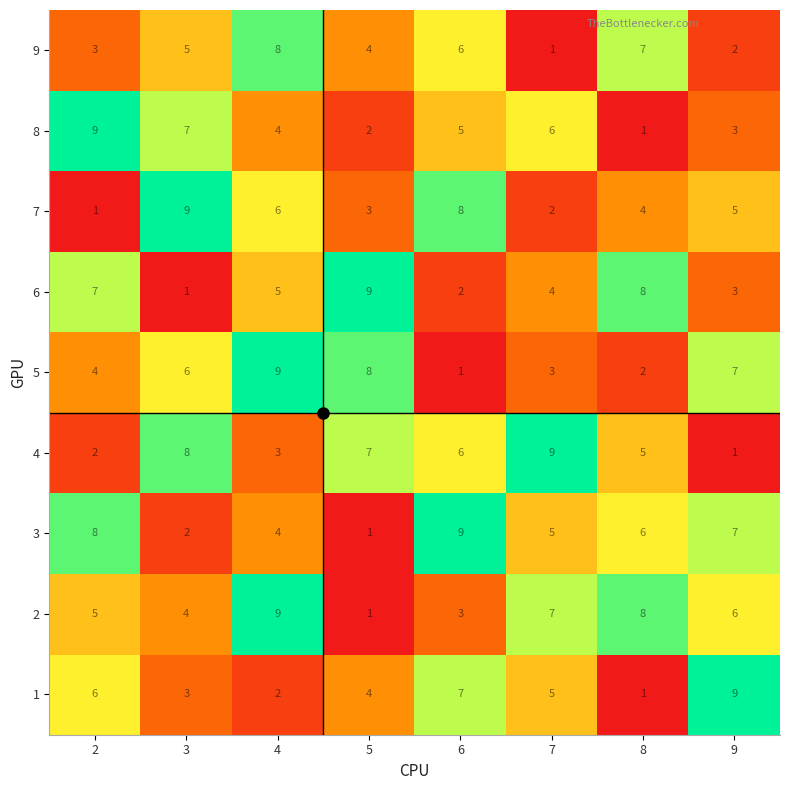

Rank the series at 2 from lowest to highest value.

7, 4, 9, 5, 2, 1, 6, 3, 8